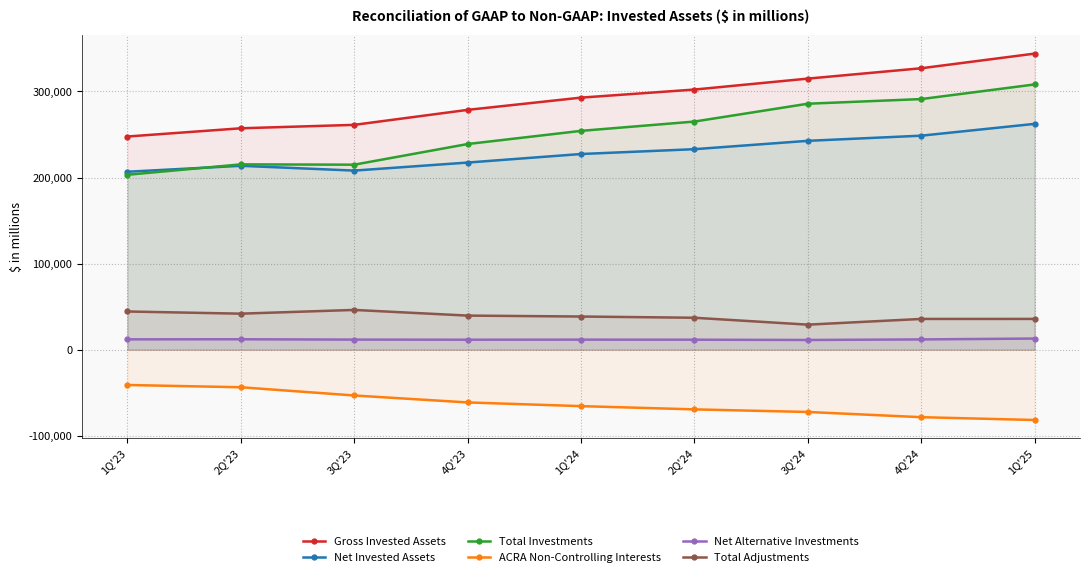

Reading left to right, what are all the values shown in this chart?

Gross Invested Assets: 1Q'23=247673	2Q'23=257235	3Q'23=261209	4Q'23=278617	1Q'24=292837	2Q'24=302215	3Q'24=314932	4Q'24=326964	1Q'25=343972
Net Invested Assets: 1Q'23=206749	2Q'23=213670	3Q'23=208095	4Q'23=217427	1Q'24=227355	2Q'24=232957	3Q'24=242663	4Q'24=248643	1Q'25=262367
Total Investments: 1Q'23=203230	2Q'23=215322	3Q'23=214953	4Q'23=238941	1Q'24=254239	2Q'24=265044	3Q'24=285767	4Q'24=291167	1Q'25=308157
ACRA Non-Controlling Interests: 1Q'23=-40924	2Q'23=-43565	3Q'23=-53114	4Q'23=-61190	1Q'24=-65482	2Q'24=-69258	3Q'24=-72269	4Q'24=-78321	1Q'25=-81605
Net Alternative Investments: 1Q'23=12103	2Q'23=12190	3Q'23=11793	4Q'23=11659	1Q'24=11747	2Q'24=11674	3Q'24=11356	4Q'24=12000	1Q'25=13012
Total Adjustments: 1Q'23=44443	2Q'23=41913	3Q'23=46256	4Q'23=39676	1Q'24=38598	2Q'24=37171	3Q'24=29165	4Q'24=35797	1Q'25=35815